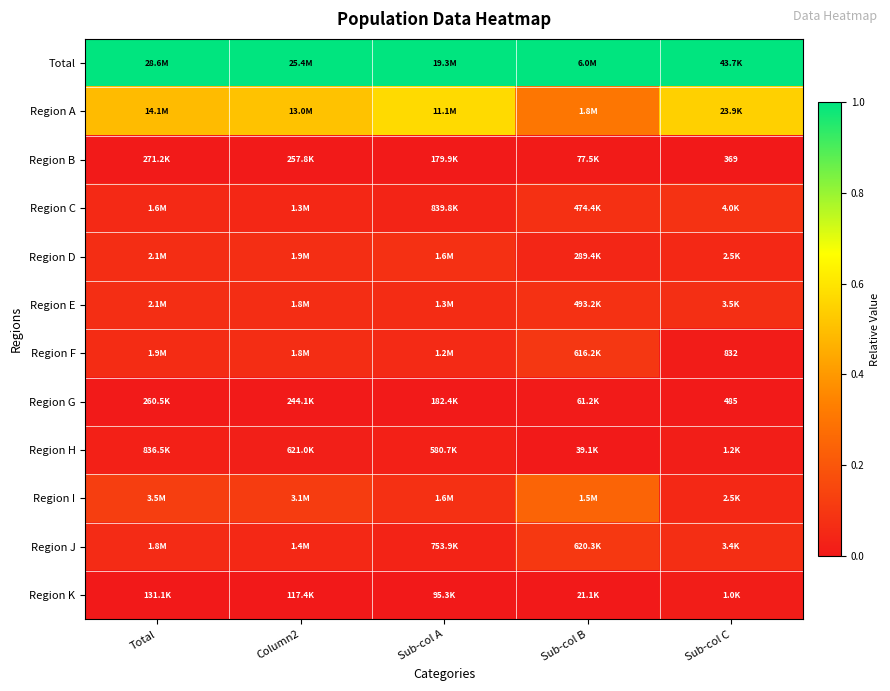

True or false: Region H has a value of 0.0 at Column2.

False